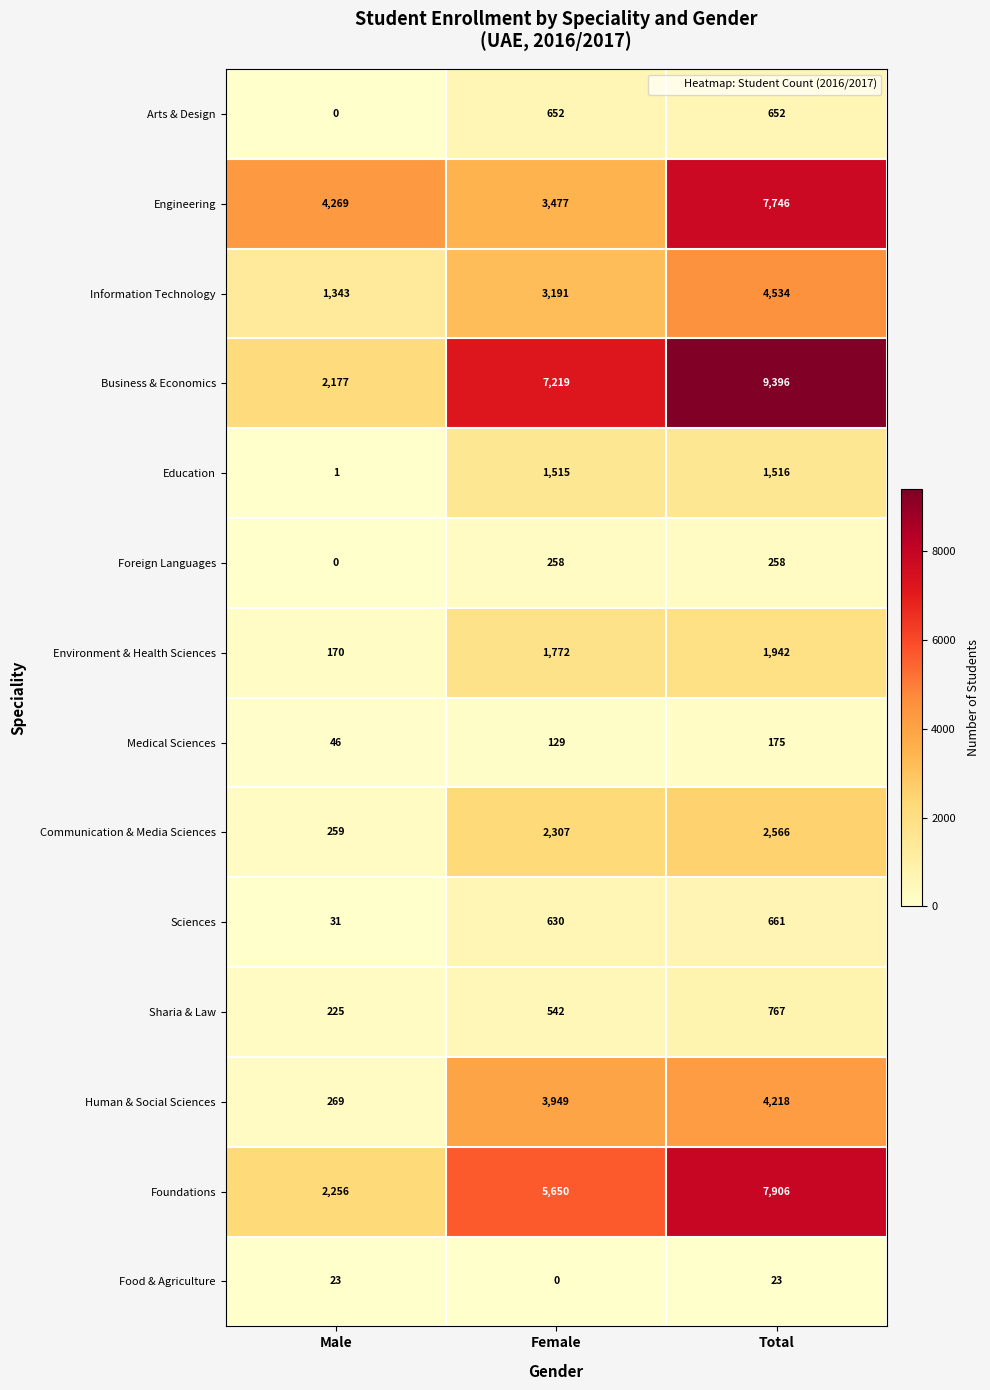

Rank the series by their maximum value, from highest to lowest.

Business & Economics, Foundations, Engineering, Information Technology, Human & Social Sciences, Communication & Media Sciences, Environment & Health Sciences, Education, Sharia & Law, Sciences, Arts & Design, Foreign Languages, Medical Sciences, Food & Agriculture